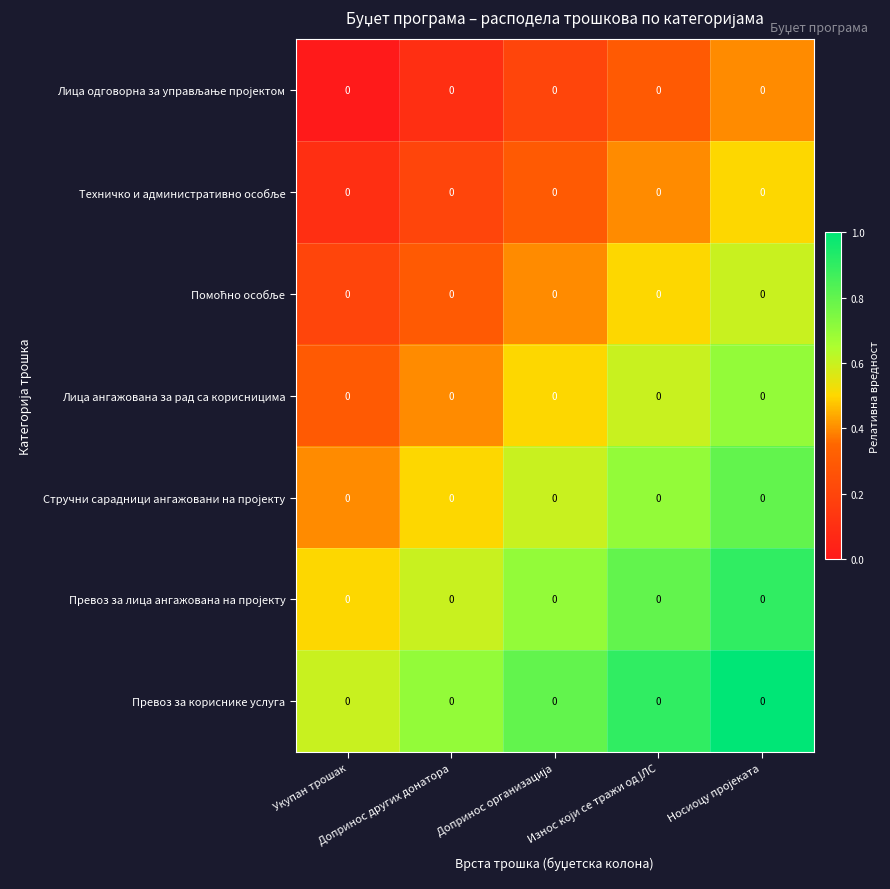

Count the Лица одговорна за управљање пројектом values in the range 0 to 1.

5